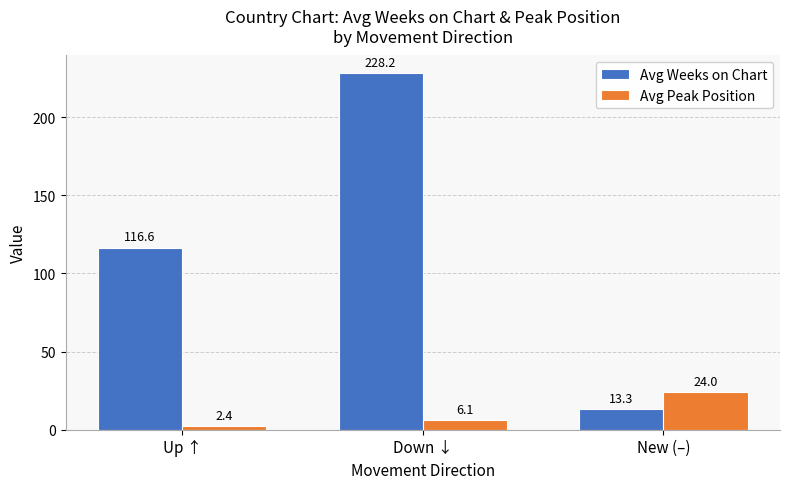

Between Up ↑ and Down ↓, which series saw the biggest shift?

Avg Weeks on Chart